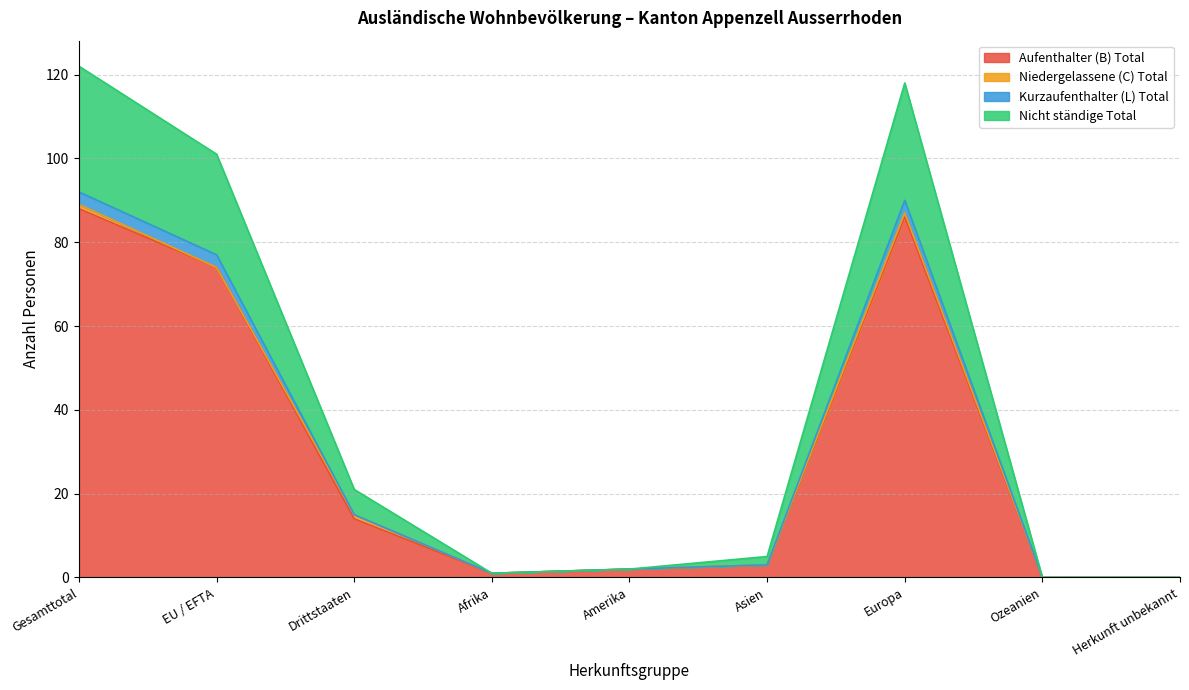

Does the chart have visible grid lines?

Yes